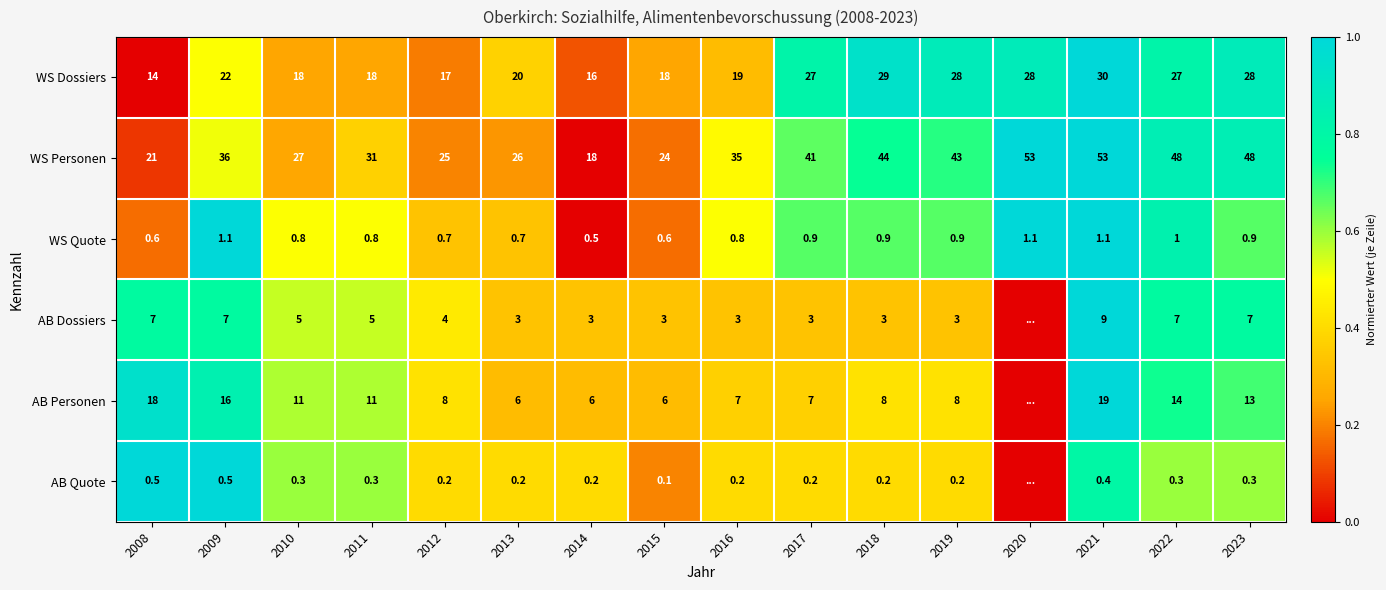

What is the total value across all series at 2012?

54.9